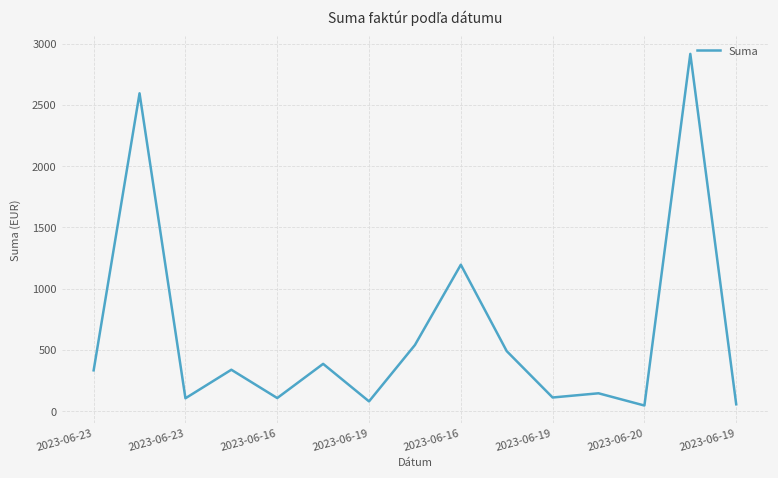

What is the smallest value displayed?

46.8